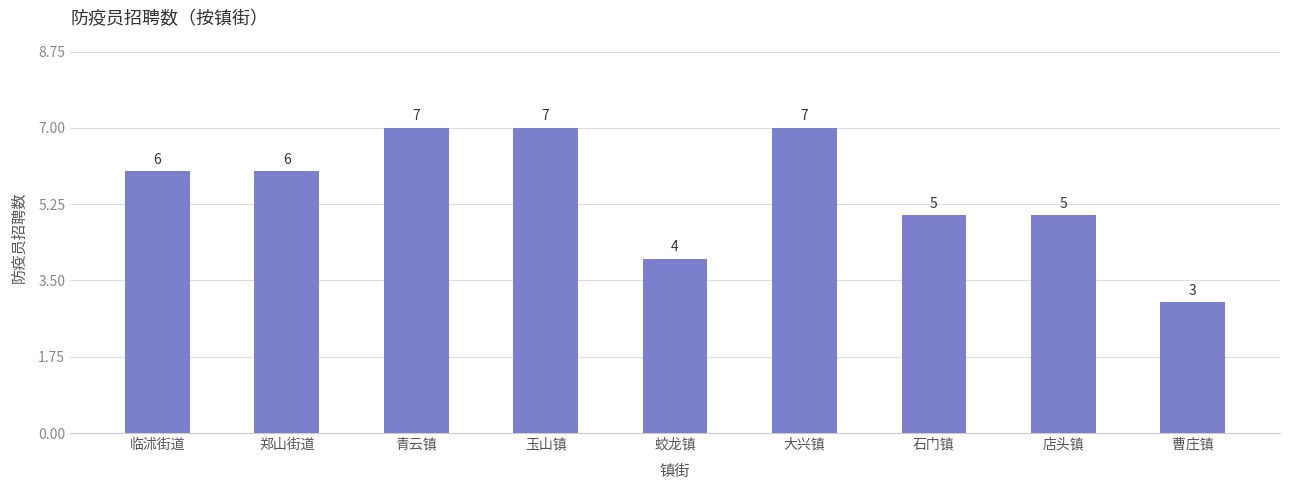

How many series are shown in this chart?

1